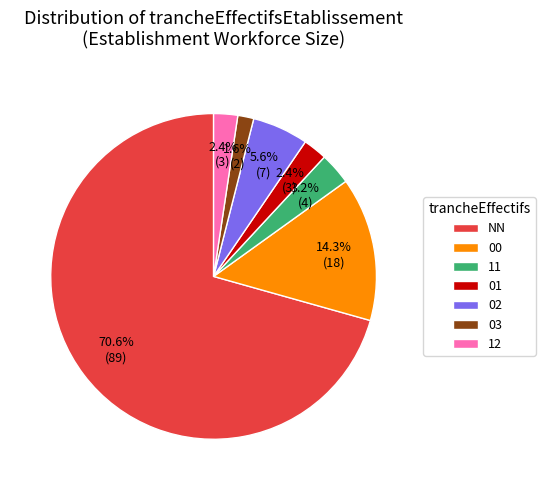

Combined, do 12 and 01 account for over 50%?

No